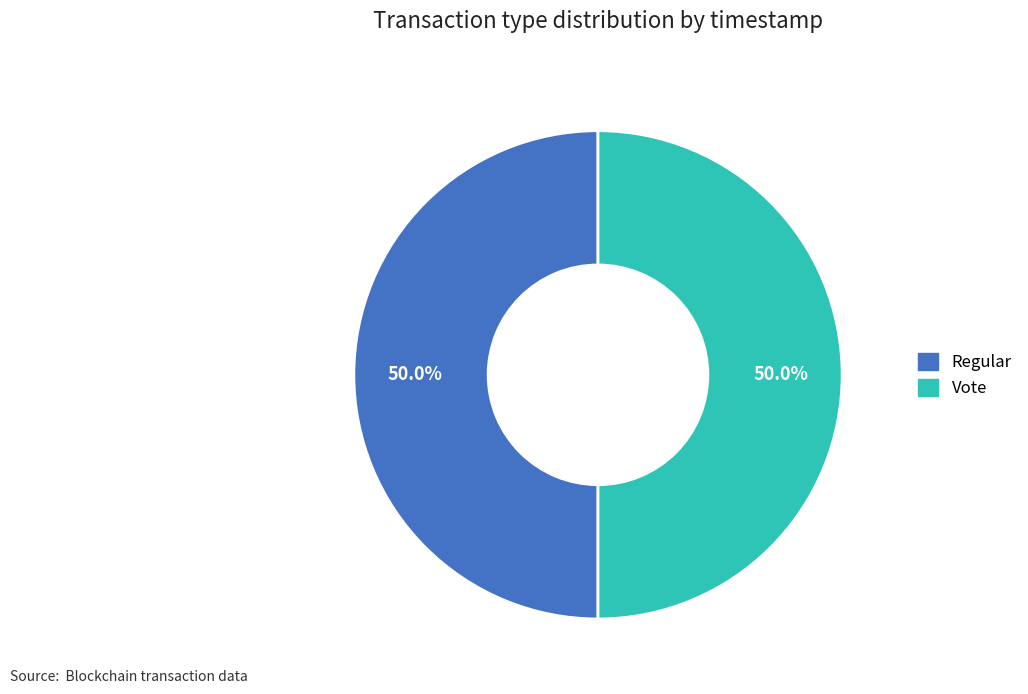

How much of the chart is everything except Vote?

50.0%